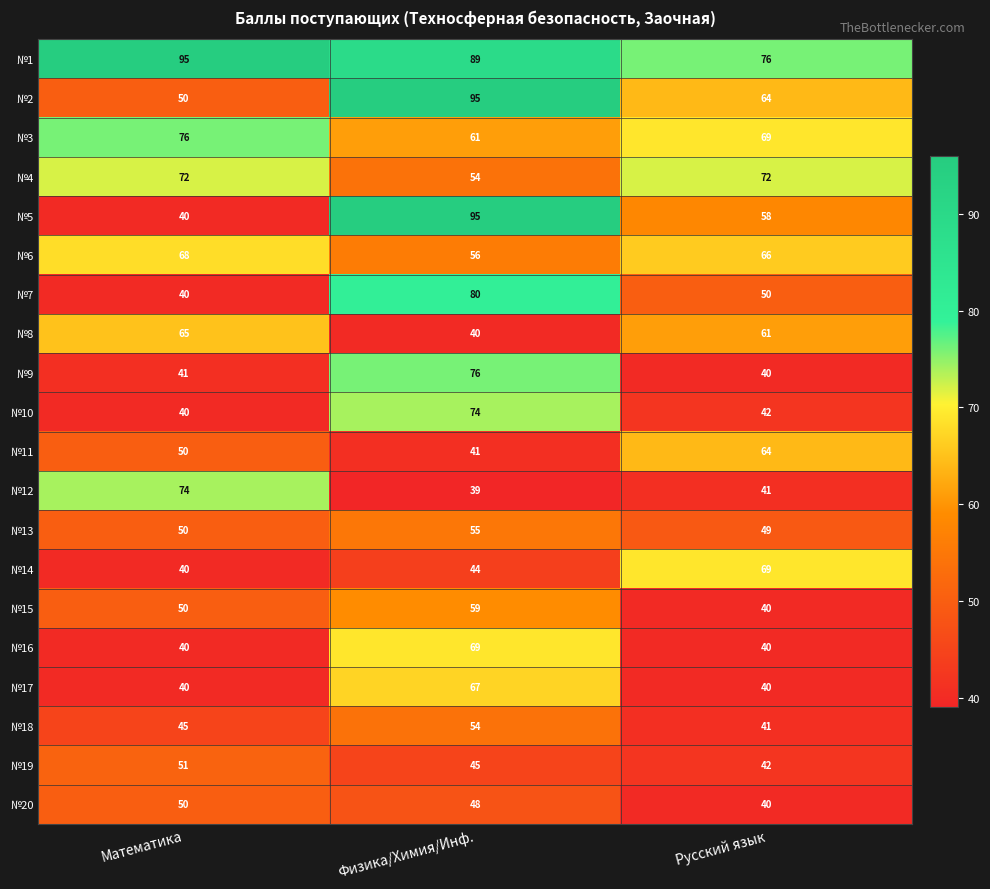

What is the average value of the №12 series?

51